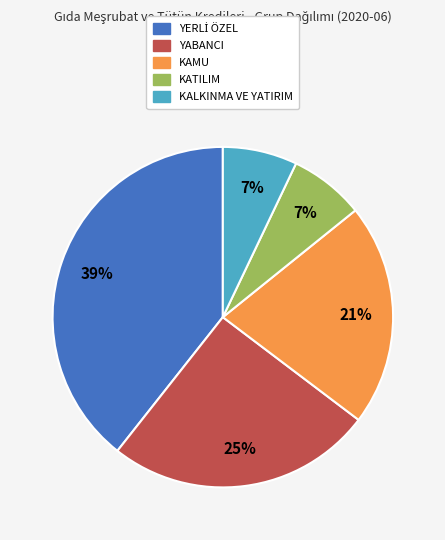

How many slices are in this pie chart?

5